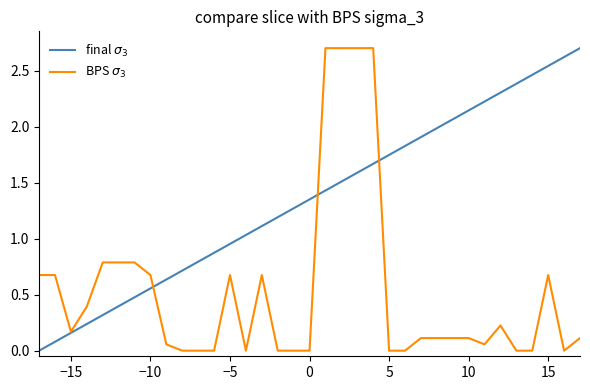

What is the maximum value shown in the chart?

2.7